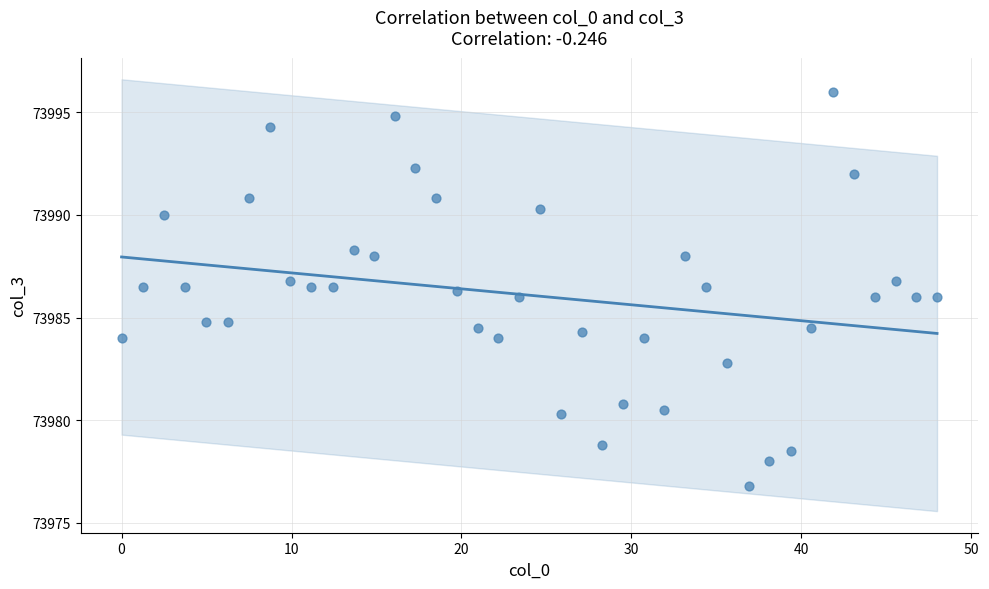

What is the range of Y values (max minus min)?

19.2